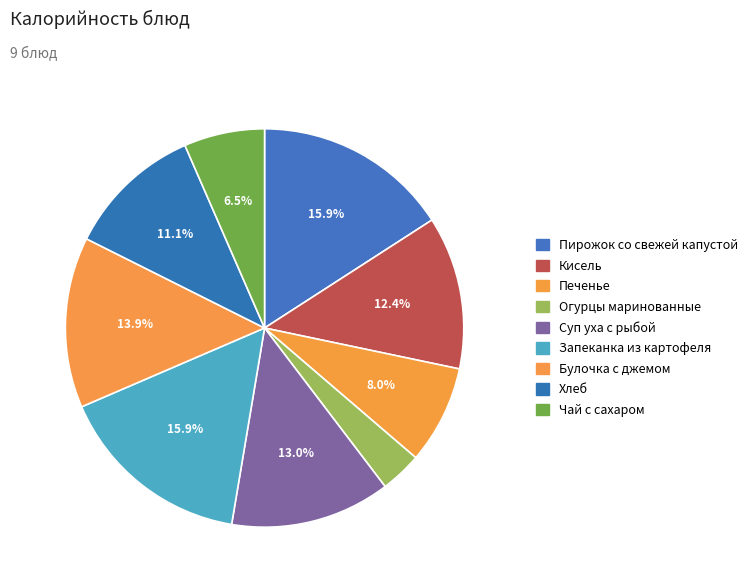

What is the change in value from Огурцы маринованные to Чай с сахаром?

+33